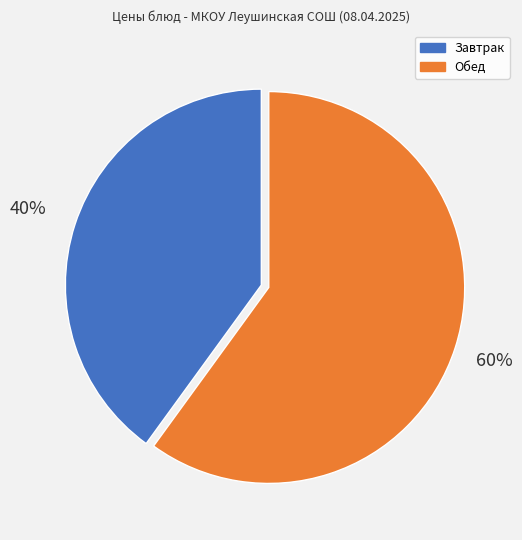

How many slices are in this pie chart?

2